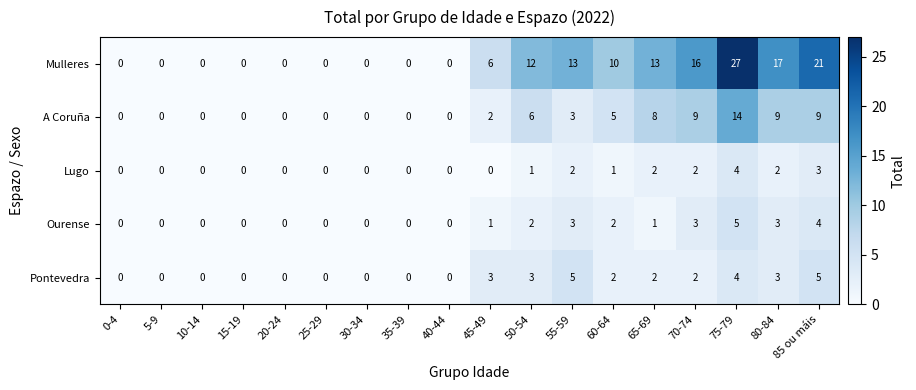

Where does the Pontevedra series first go above 2?

45-49